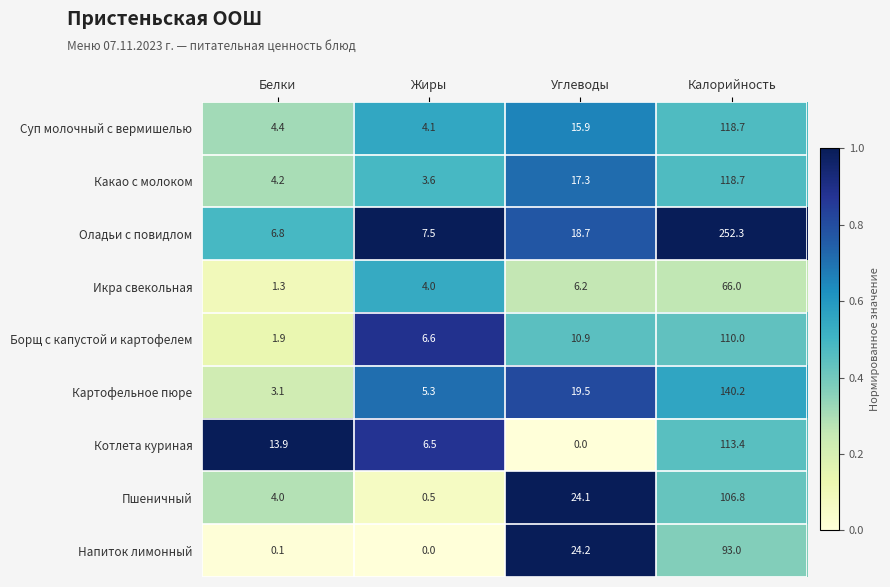

Where is Пшеничный nearest to the value 53?

Углеводы